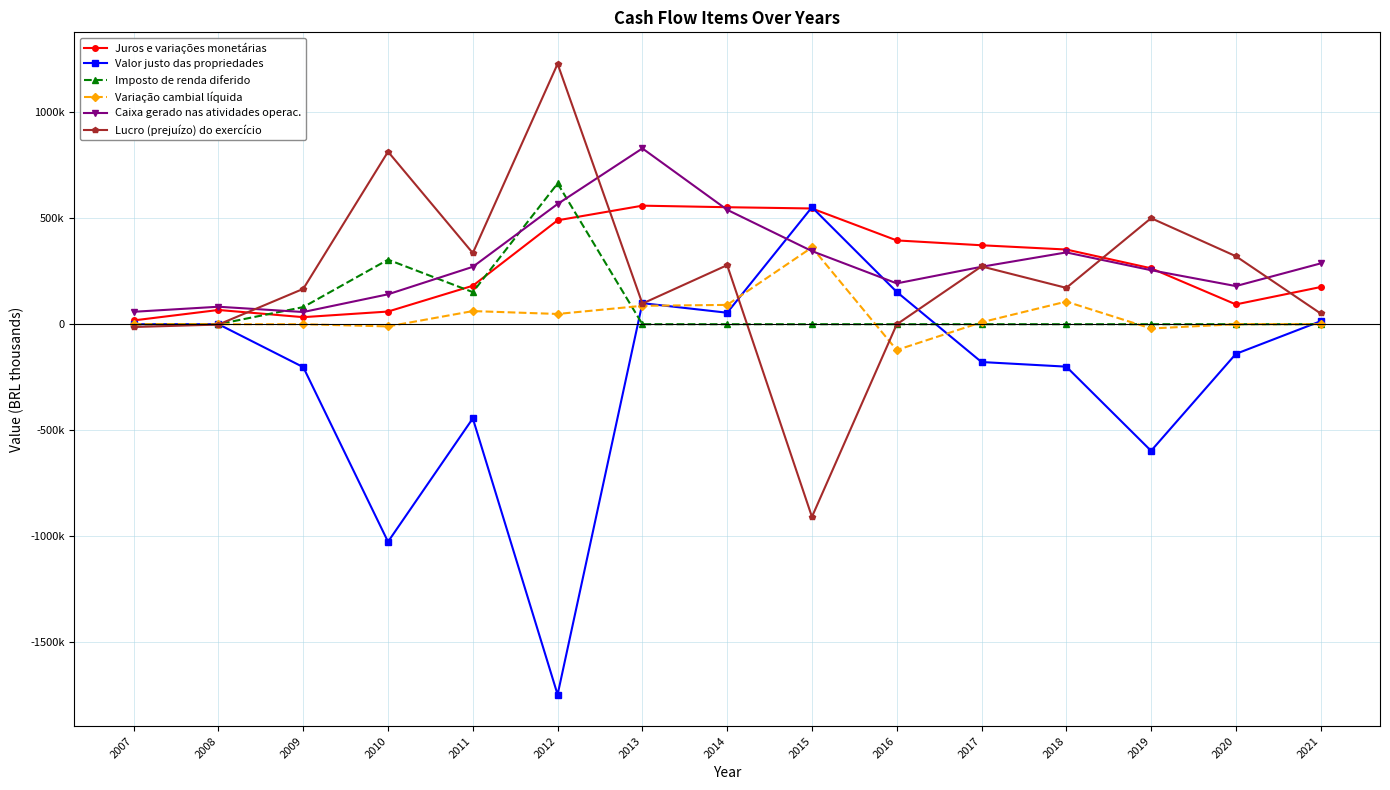

Rank the series by their maximum value, from highest to lowest.

Lucro (prejuízo) do exercício, Caixa gerado nas atividades operac., Imposto de renda diferido, Juros e variações monetárias, Valor justo das propriedades, Variação cambial líquida